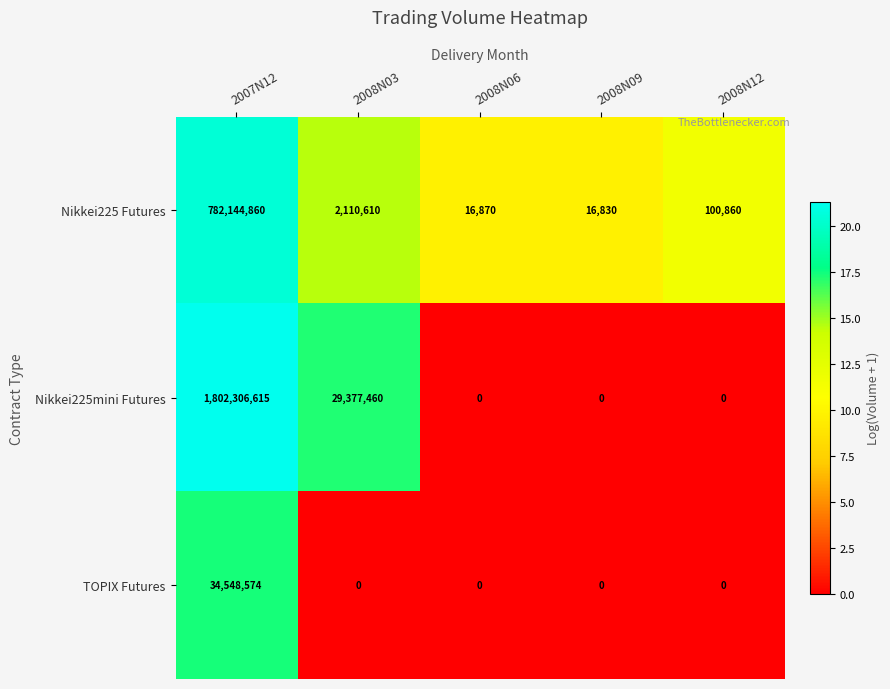

The Nikkei225mini Futures series shows 0 at 2008N09. True or false?

True